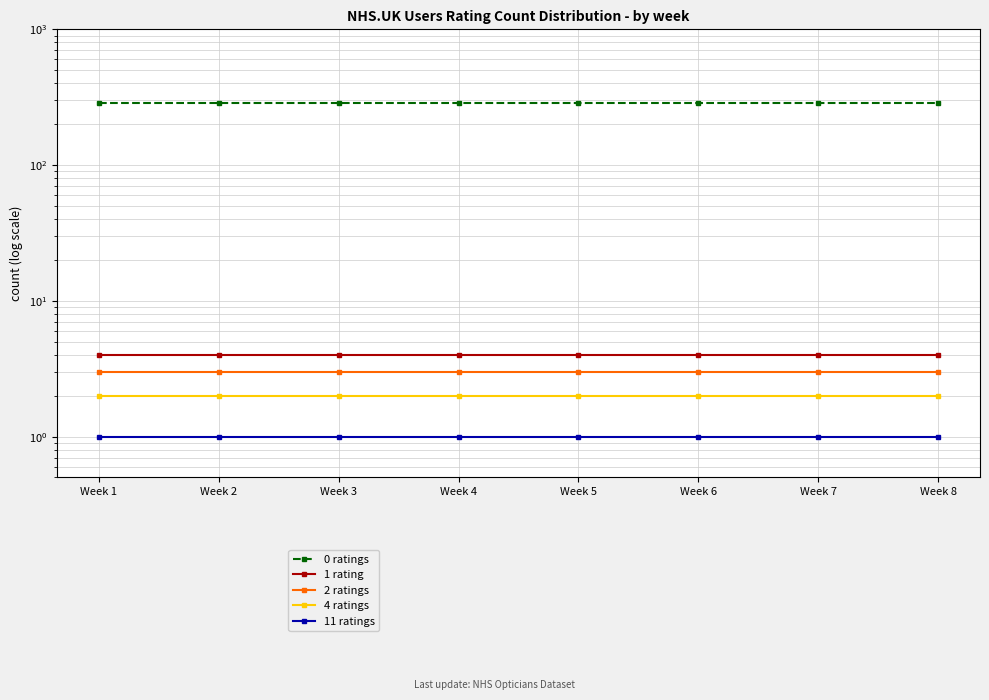

True or false: 2 ratings and 11 ratings intersect in this chart.

False